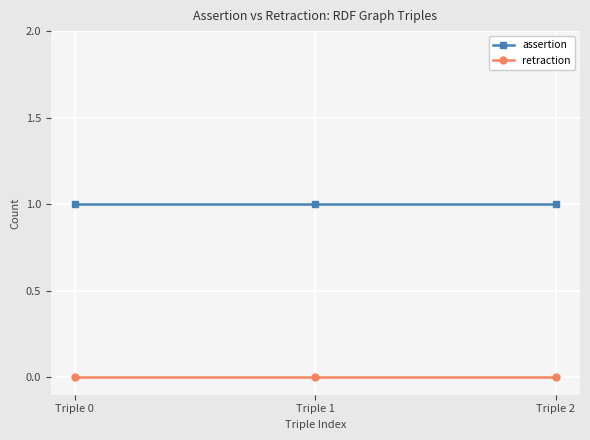

Reading right to left, extract all data points from this chart.

assertion: Triple 2=1	Triple 1=1	Triple 0=1
retraction: Triple 2=0	Triple 1=0	Triple 0=0